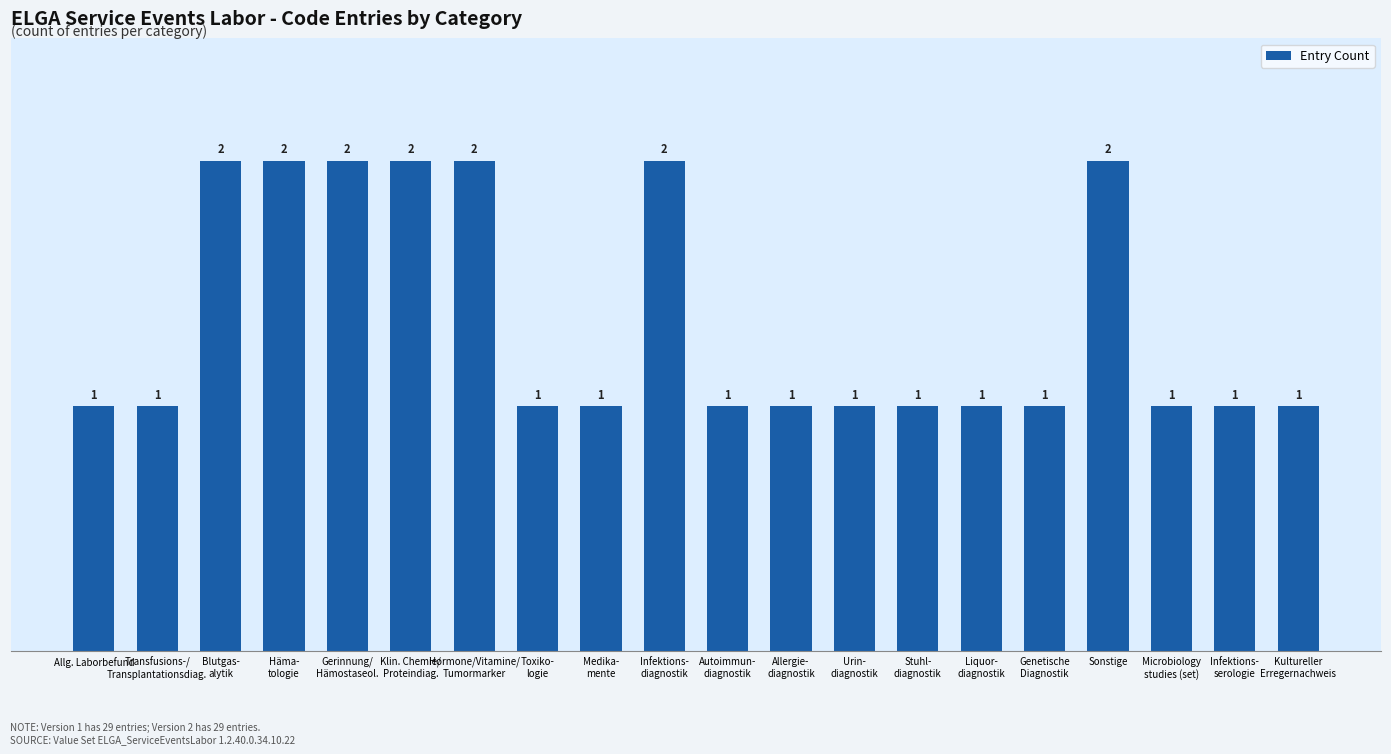

What is the sum of the values at Hormone/Vitamine/
Tumormarker and Allg. Laborbefund?

3